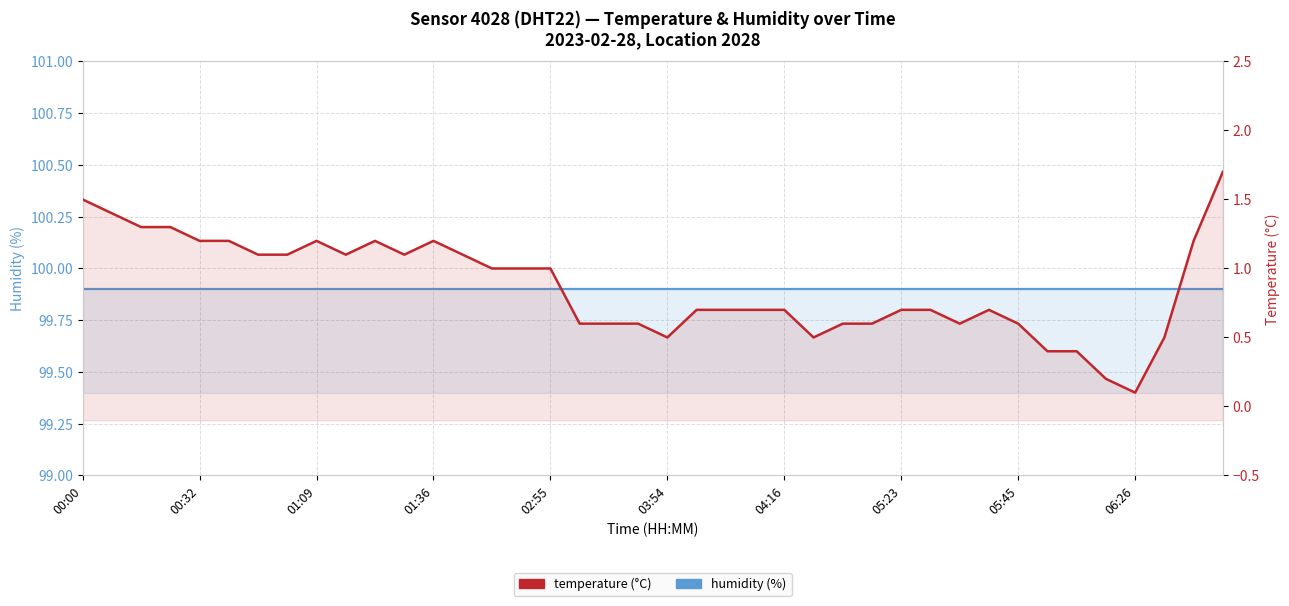

At which category is the sum across all series the highest?

39